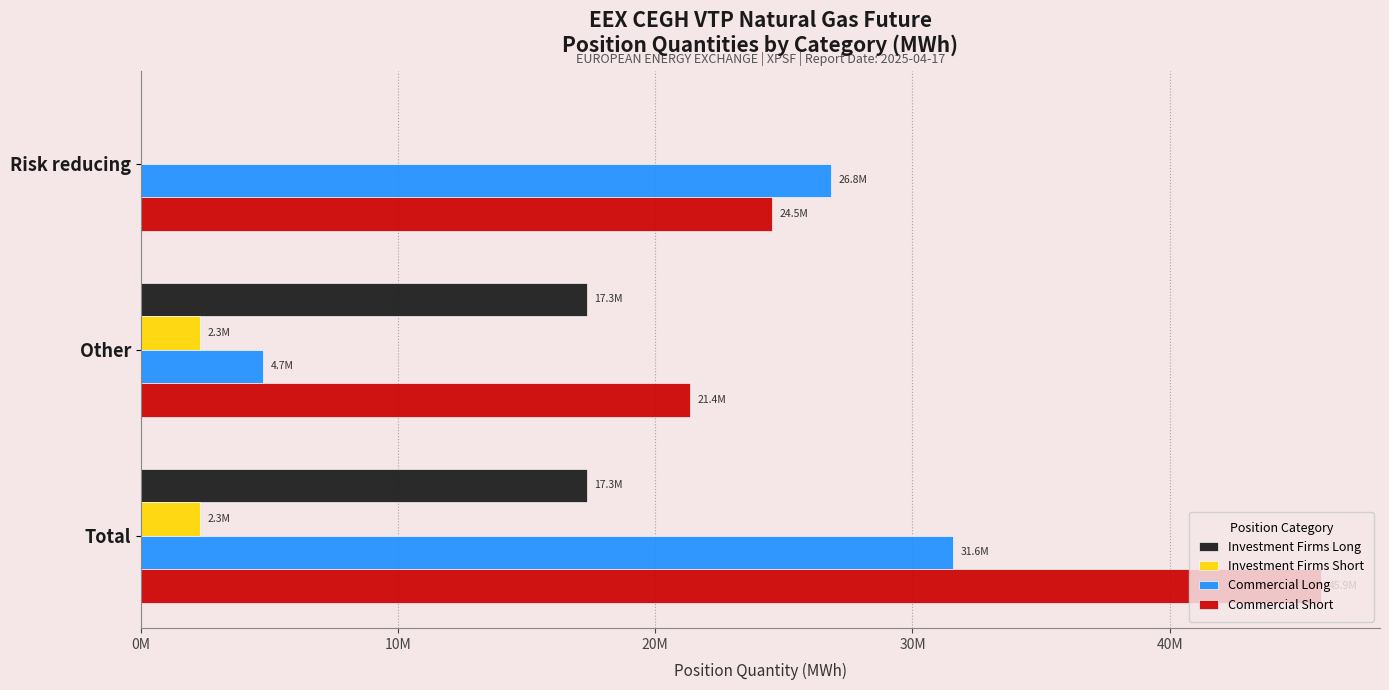

What are all the series names shown in the legend?

Investment Firms Long, Investment Firms Short, Commercial Long, Commercial Short